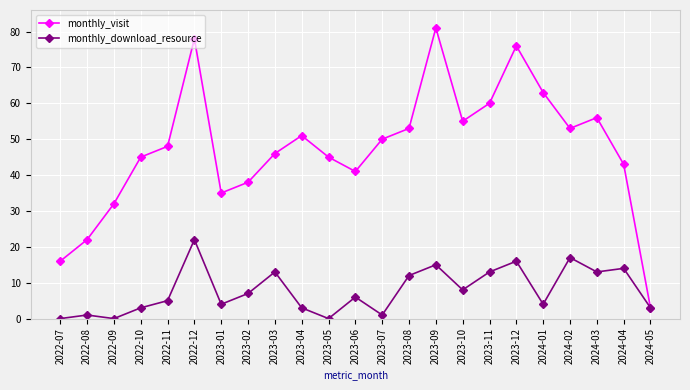

Reading right to left, what are all the values shown in this chart?

monthly_visit: 2024-05=3	2024-04=43	2024-03=56	2024-02=53	2024-01=63	2023-12=76	2023-11=60	2023-10=55	2023-09=81	2023-08=53	2023-07=50	2023-06=41	2023-05=45	2023-04=51	2023-03=46	2023-02=38	2023-01=35	2022-12=78	2022-11=48	2022-10=45	2022-09=32	2022-08=22	2022-07=16
monthly_download_resource: 2024-05=3	2024-04=14	2024-03=13	2024-02=17	2024-01=4	2023-12=16	2023-11=13	2023-10=8	2023-09=15	2023-08=12	2023-07=1	2023-06=6	2023-05=0	2023-04=3	2023-03=13	2023-02=7	2023-01=4	2022-12=22	2022-11=5	2022-10=3	2022-09=0	2022-08=1	2022-07=0